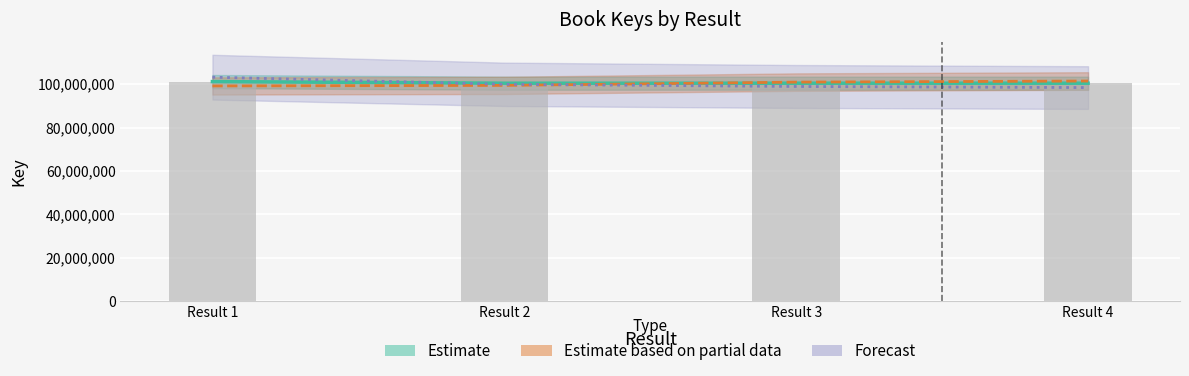

List the labels in order of value, smallest first.

Result 2, Result 3, Result 4, Result 1